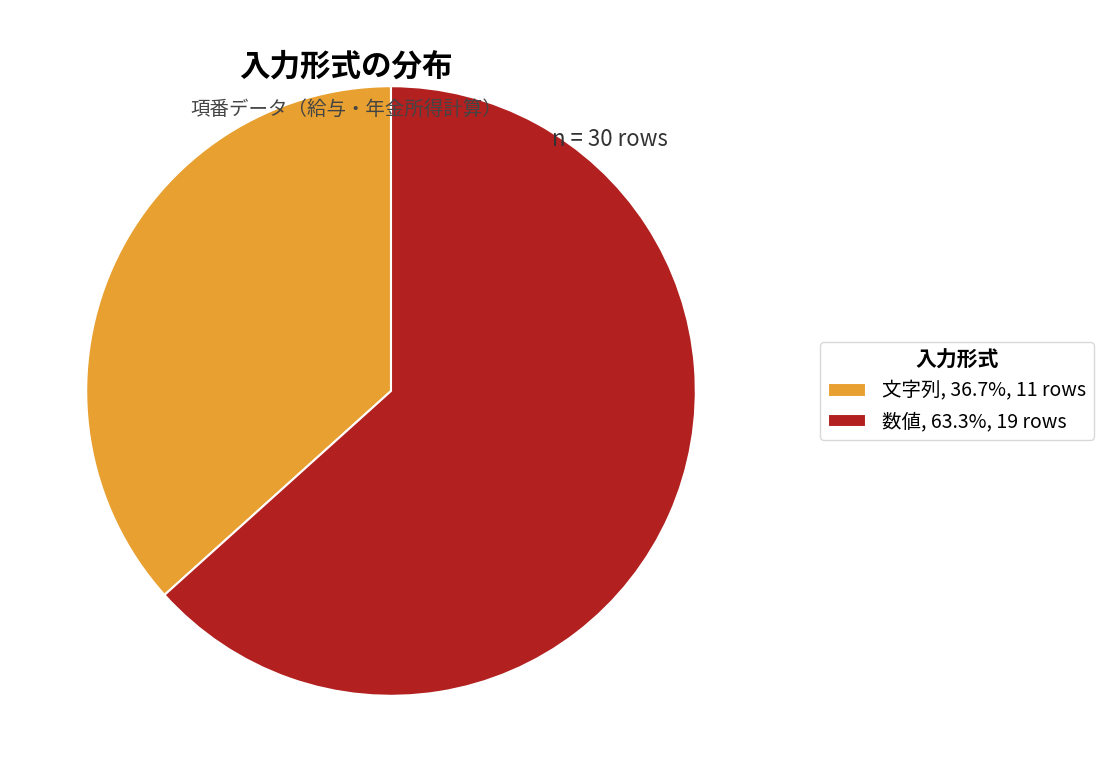

Count the number of slices in the pie.

2